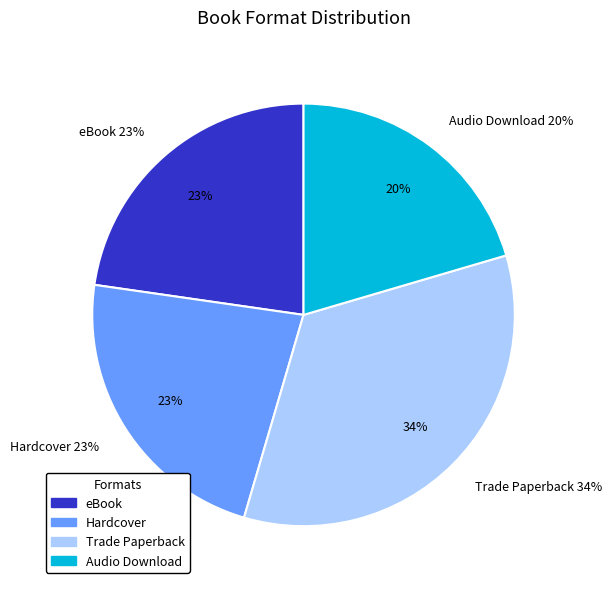

How many slices are in this pie chart?

4